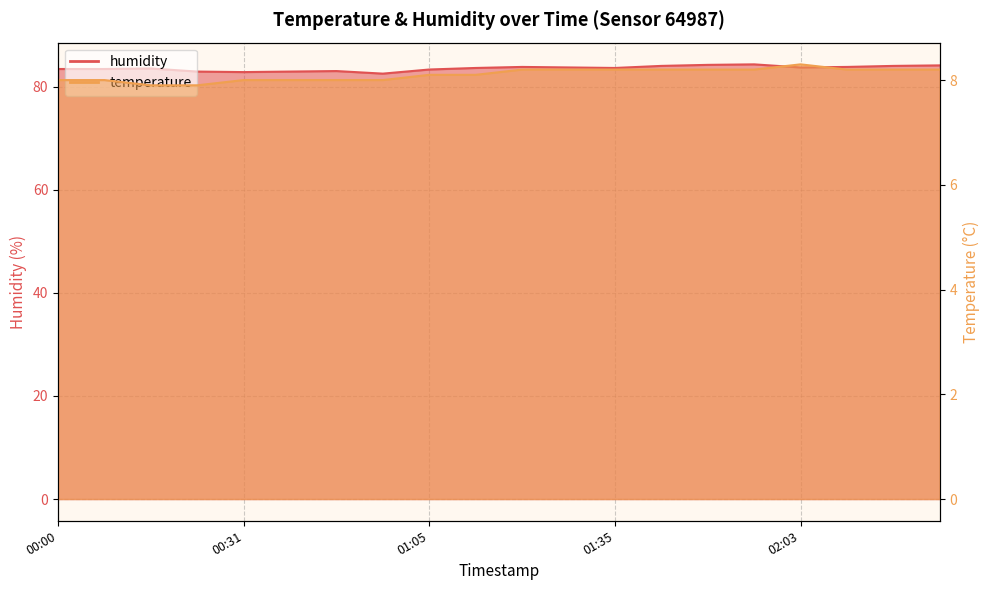

Is the value of temperature at 02:10 greater than the value of humidity at 01:20?

No